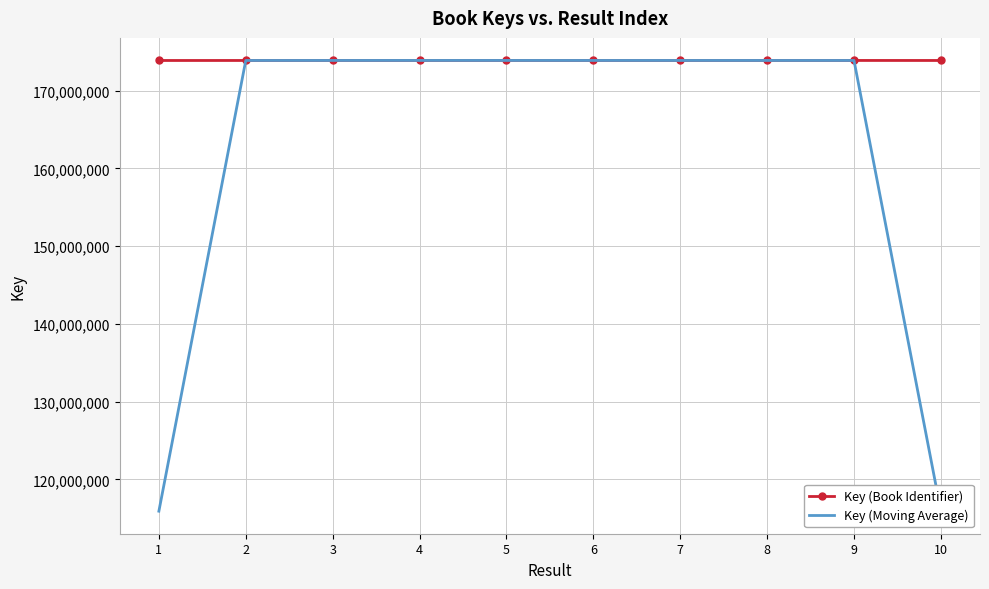

Rank the series by their average value, from highest to lowest.

Key (Book Identifier), Key (Moving Average)